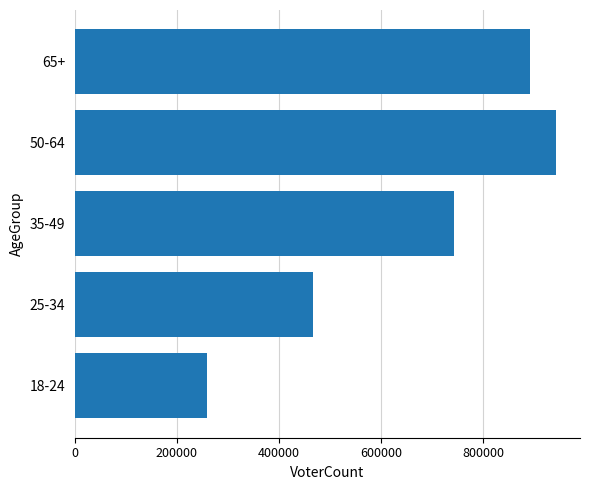

What is the difference between the maximum and minimum values?

683389